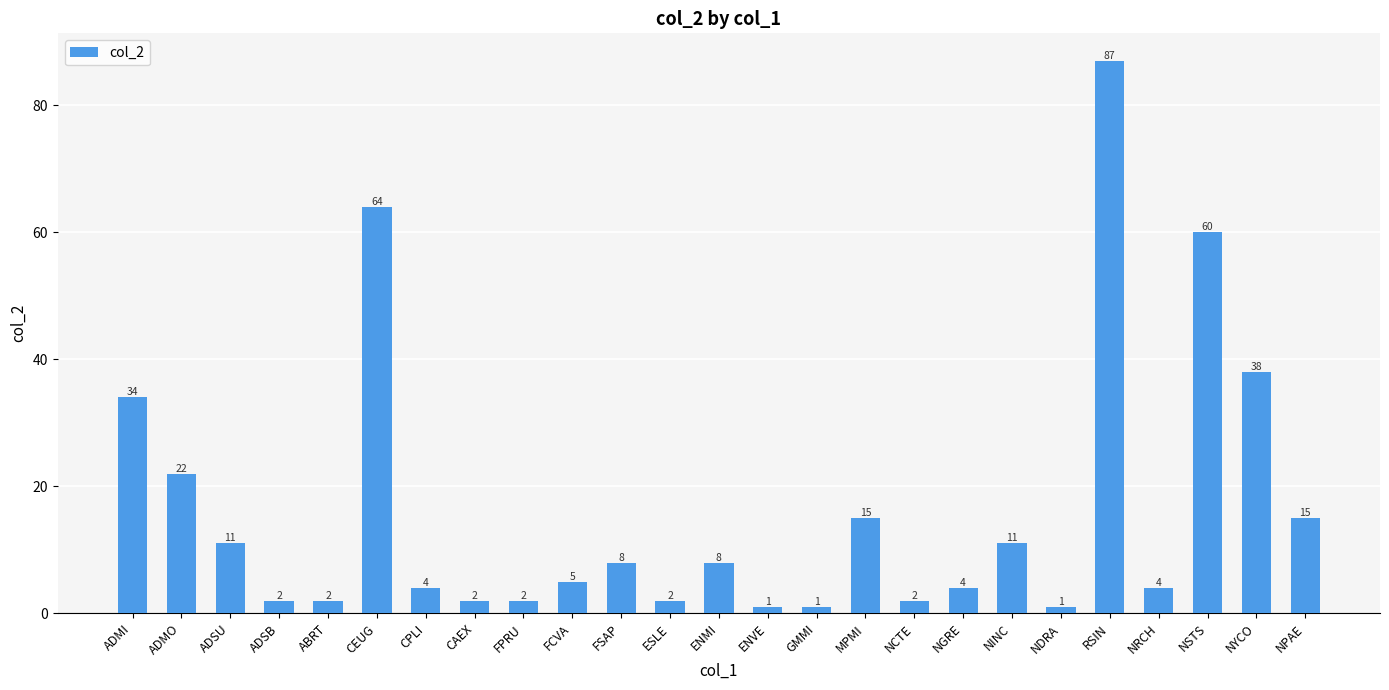

Does the chart contain any negative values?

No